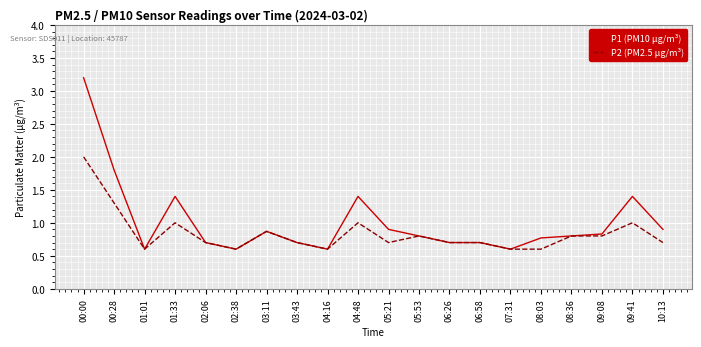

Which series has the largest range (max minus min)?

P1 (PM10 µg/m³)